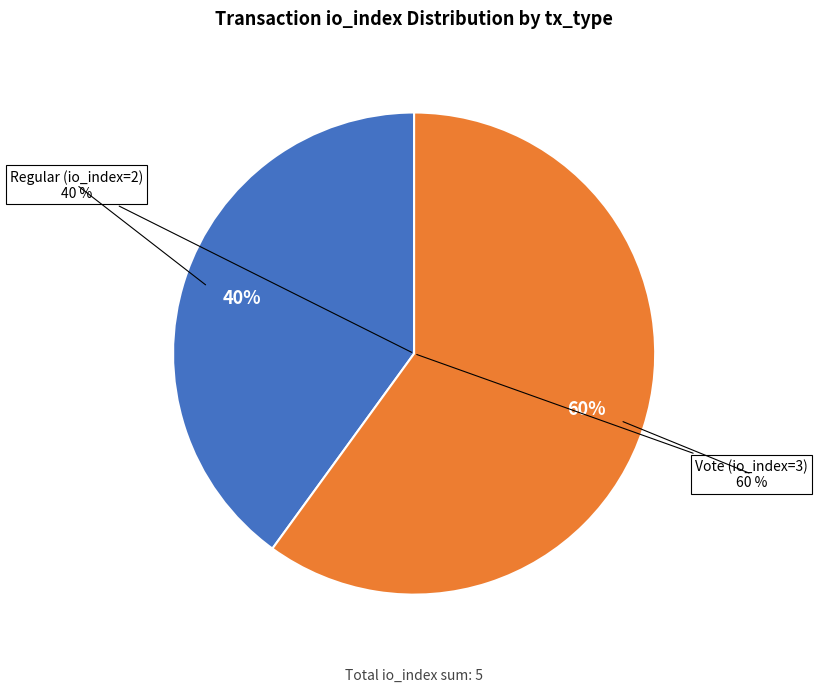

Is it true that Regular (io_index=2) is 40% of the pie?

True